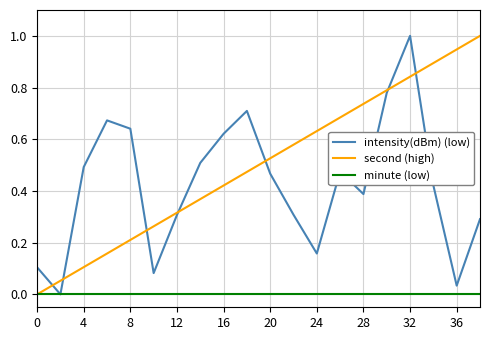

How many intersections are there between second (high) and intensity(dBm) (low)?

7